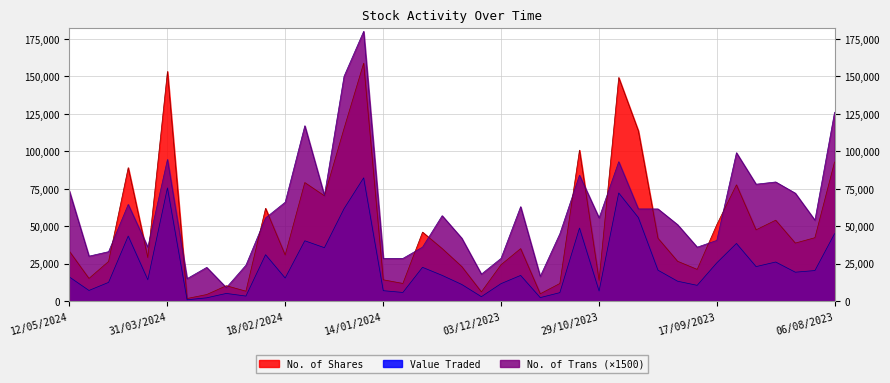

Which category has the lowest value in the Value Traded series?

24/03/2024